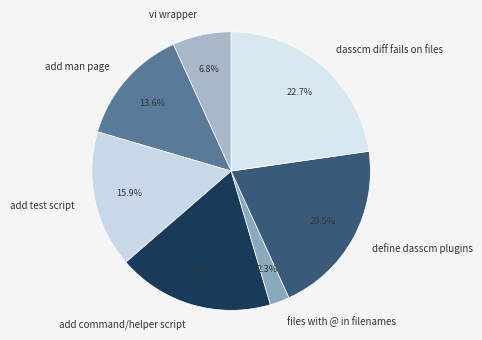

Is there a majority slice in this chart?

No